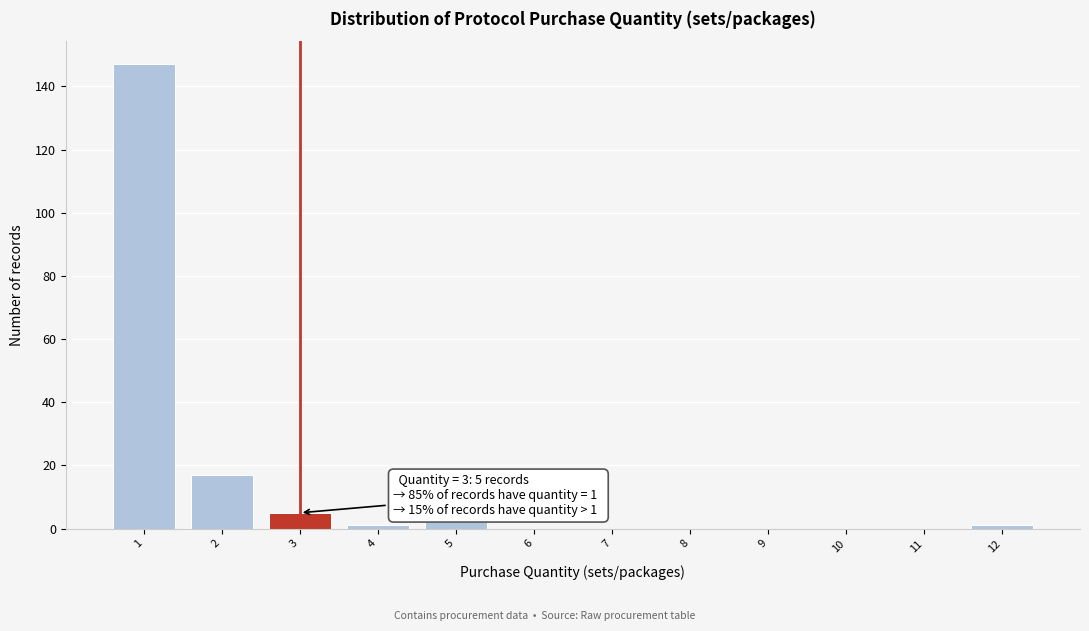

Over which range of the x-axis is the bar tallest?

0.5 to 1.5